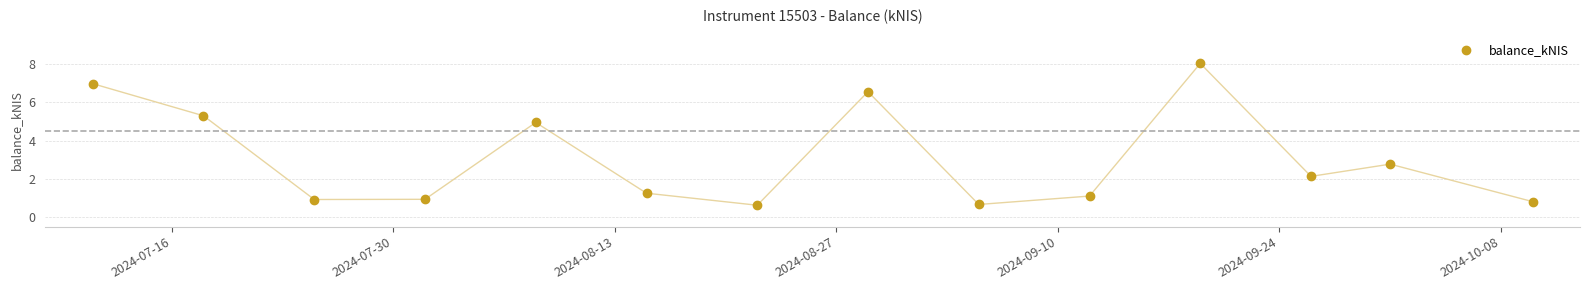

What is the minimum value shown in the chart?

0.6